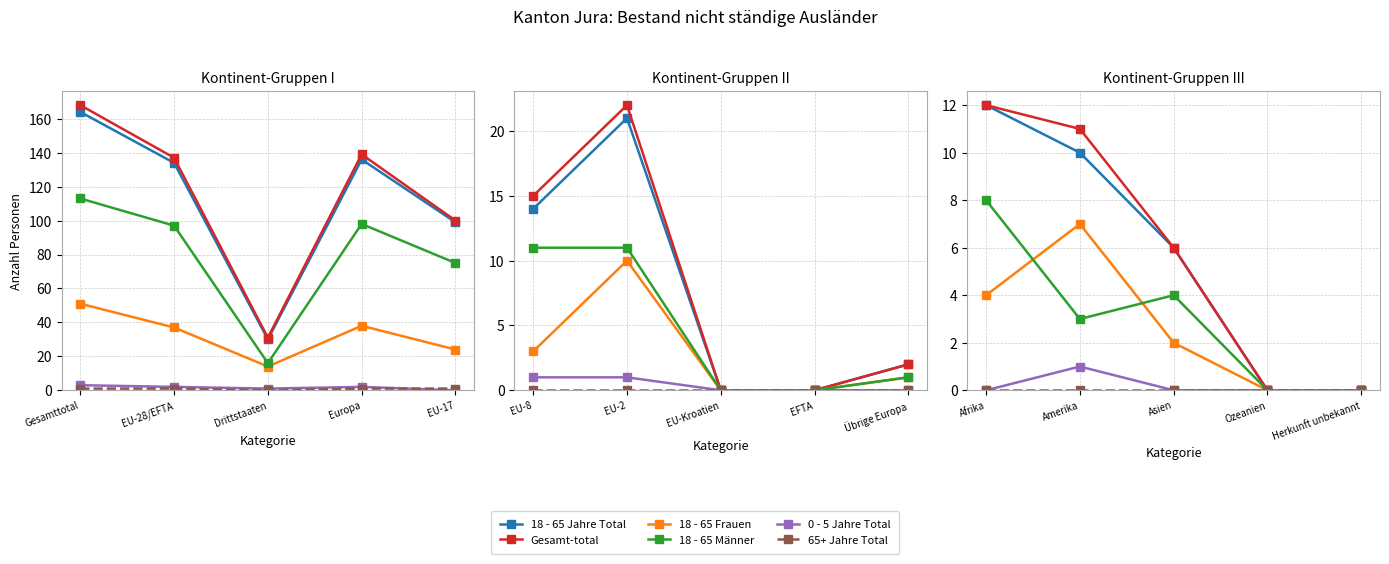

Does the chart have visible grid lines?

Yes